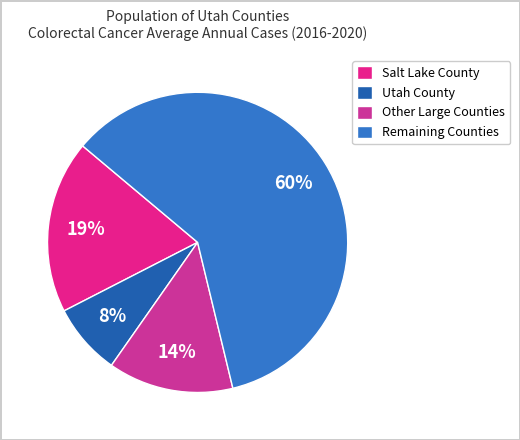

Which slice represents more than half of the pie?

Remaining Counties